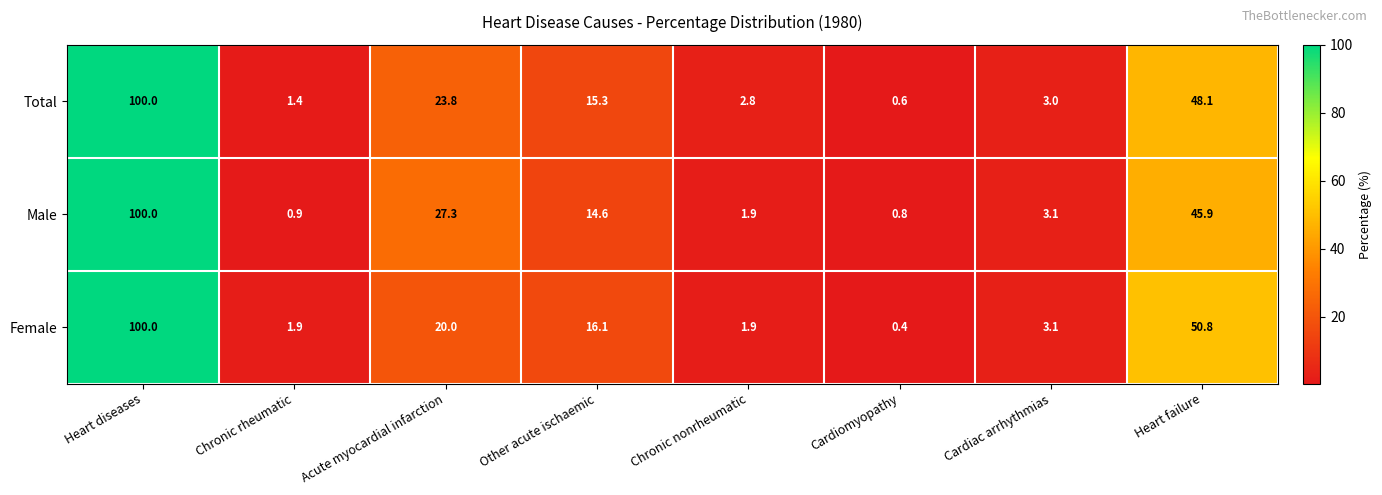

What is the sum of all Total values?

195.0